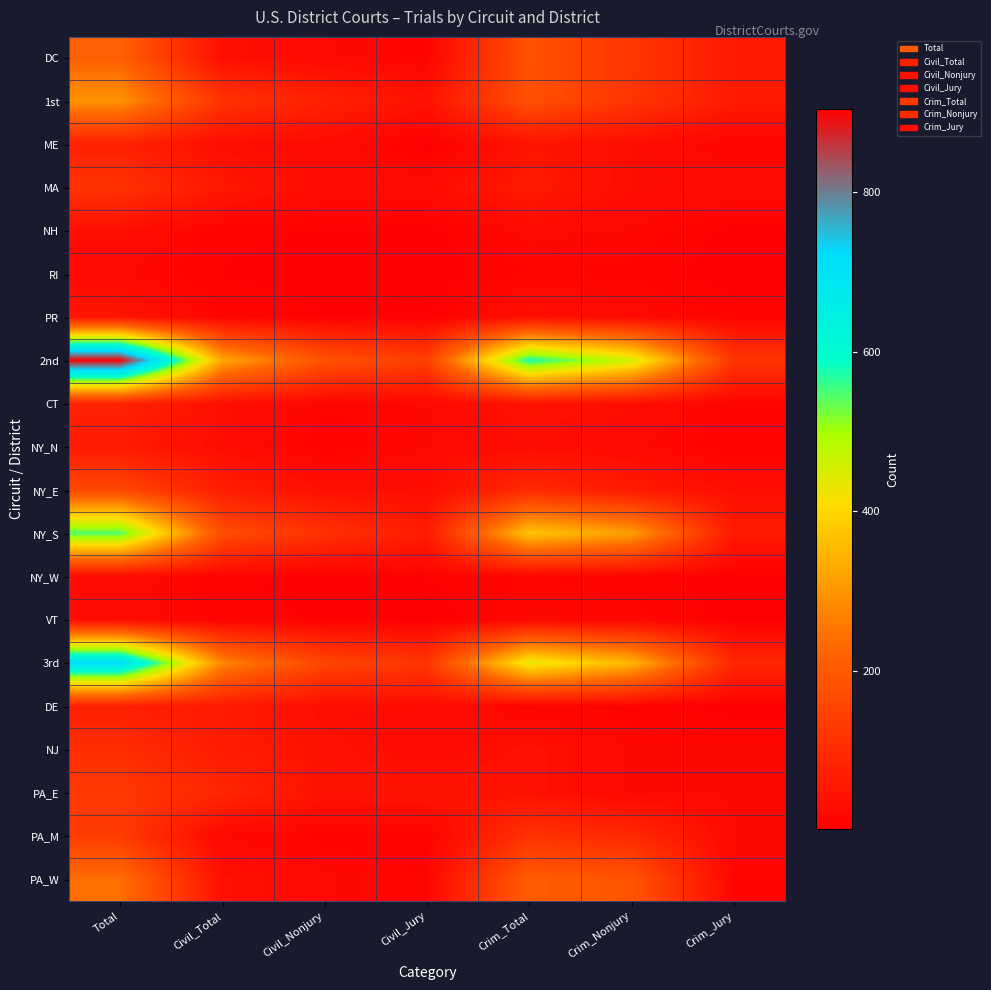

Reading right to left, list all the values displayed in this chart.

DC: Crim_Jury=59	Crim_Nonjury=123	Crim_Total=182	Civil_Jury=12	Civil_Nonjury=23	Civil_Total=35	Total=217
1st: Crim_Jury=60	Crim_Nonjury=121	Crim_Total=181	Civil_Jury=41	Civil_Nonjury=75	Civil_Total=116	Total=297
ME: Crim_Jury=13	Crim_Nonjury=33	Crim_Total=46	Civil_Jury=3	Civil_Nonjury=28	Civil_Total=31	Total=77
MA: Crim_Jury=29	Crim_Nonjury=31	Crim_Total=60	Civil_Jury=28	Civil_Nonjury=27	Civil_Total=55	Total=115
NH: Crim_Jury=4	Crim_Nonjury=20	Crim_Total=24	Civil_Jury=3	Civil_Nonjury=7	Civil_Total=10	Total=34
RI: Crim_Jury=2	Crim_Nonjury=12	Crim_Total=14	Civil_Jury=2	Civil_Nonjury=5	Civil_Total=7	Total=21
PR: Crim_Jury=12	Crim_Nonjury=25	Crim_Total=37	Civil_Jury=5	Civil_Nonjury=8	Civil_Total=13	Total=50
2nd: Crim_Jury=121	Crim_Nonjury=458	Crim_Total=579	Civil_Jury=142	Civil_Nonjury=184	Civil_Total=326	Total=905
CT: Crim_Jury=13	Crim_Nonjury=33	Crim_Total=46	Civil_Jury=19	Civil_Nonjury=16	Civil_Total=35	Total=81
NY_N: Crim_Jury=8	Crim_Nonjury=22	Crim_Total=30	Civil_Jury=21	Civil_Nonjury=9	Civil_Total=30	Total=60
NY_E: Crim_Jury=33	Crim_Nonjury=61	Crim_Total=94	Civil_Jury=31	Civil_Nonjury=36	Civil_Total=67	Total=161
NY_S: Crim_Jury=59	Crim_Nonjury=314	Crim_Total=373	Civil_Jury=62	Civil_Nonjury=112	Civil_Total=174	Total=547
NY_W: Crim_Jury=4	Crim_Nonjury=11	Crim_Total=15	Civil_Jury=8	Civil_Nonjury=3	Civil_Total=11	Total=26
VT: Crim_Jury=4	Crim_Nonjury=17	Crim_Total=21	Civil_Jury=1	Civil_Nonjury=8	Civil_Total=9	Total=30
3rd: Crim_Jury=89	Crim_Nonjury=350	Crim_Total=439	Civil_Jury=122	Civil_Nonjury=155	Civil_Total=277	Total=716
DE: Crim_Jury=2	Crim_Nonjury=10	Crim_Total=12	Civil_Jury=28	Civil_Nonjury=32	Civil_Total=60	Total=72
NJ: Crim_Jury=20	Crim_Nonjury=20	Crim_Total=40	Civil_Jury=23	Civil_Nonjury=41	Civil_Total=64	Total=104
PA_E: Crim_Jury=20	Crim_Nonjury=20	Crim_Total=40	Civil_Jury=47	Civil_Nonjury=41	Civil_Total=88	Total=128
PA_M: Crim_Jury=22	Crim_Nonjury=93	Crim_Total=115	Civil_Jury=8	Civil_Nonjury=11	Civil_Total=19	Total=134
PA_W: Crim_Jury=15	Crim_Nonjury=190	Crim_Total=205	Civil_Jury=15	Civil_Nonjury=23	Civil_Total=38	Total=243